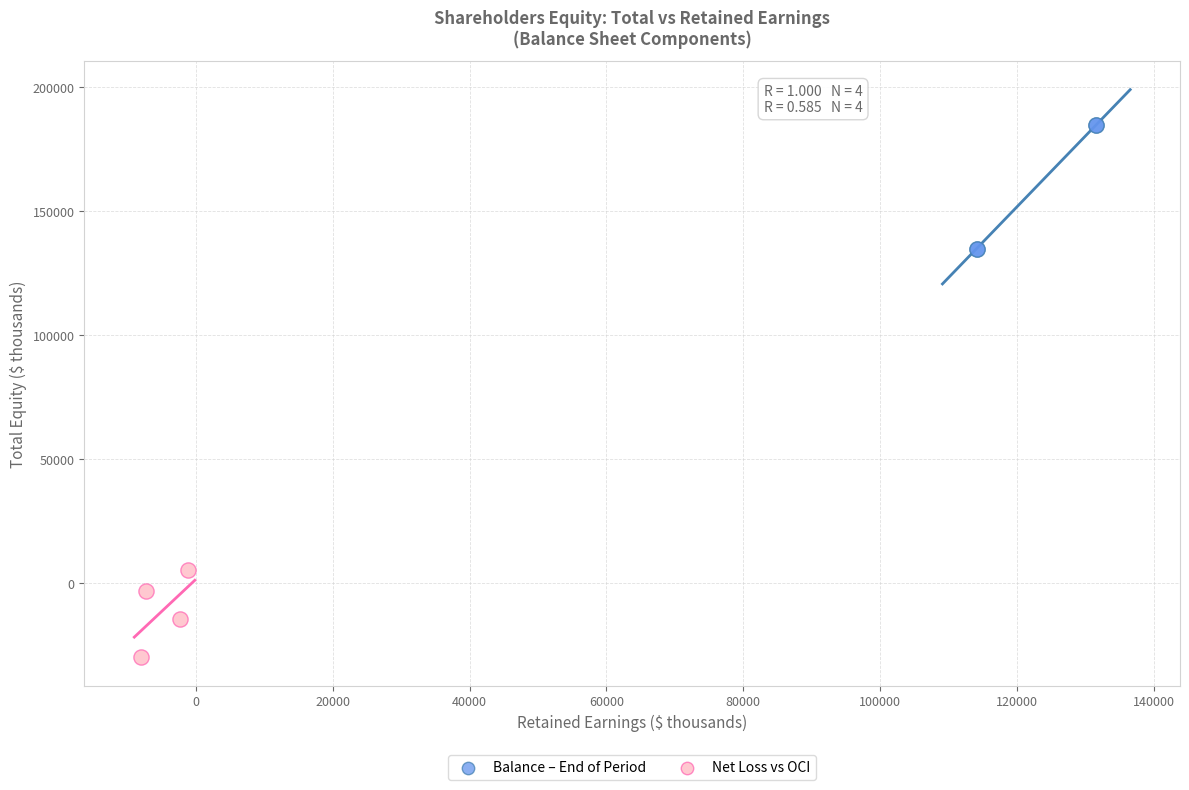

What are all the series names shown in the legend?

Balance – End of Period, Net Loss vs OCI